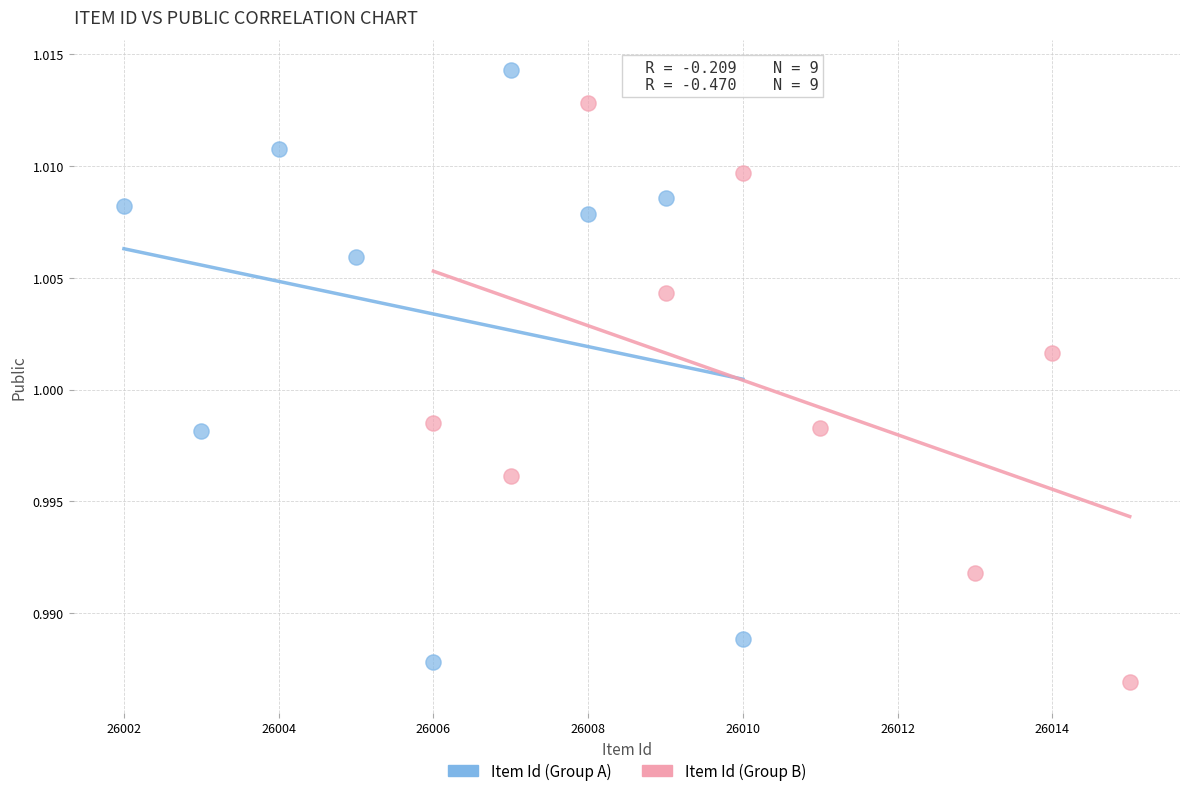

What are all the series names shown in the legend?

Item Id (Group A), Item Id (Group B)